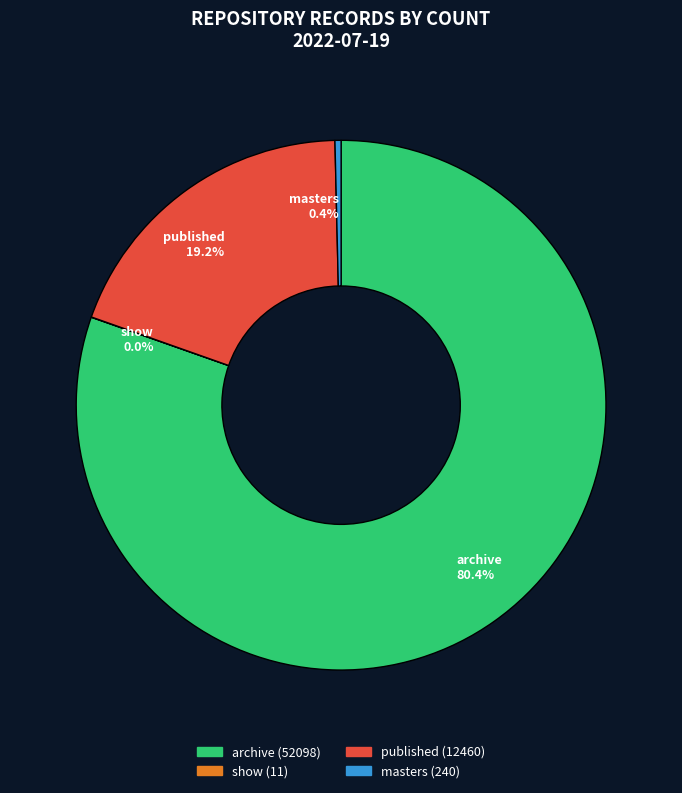

Which has a higher value, published (12460) or archive (52098)?

archive (52098)